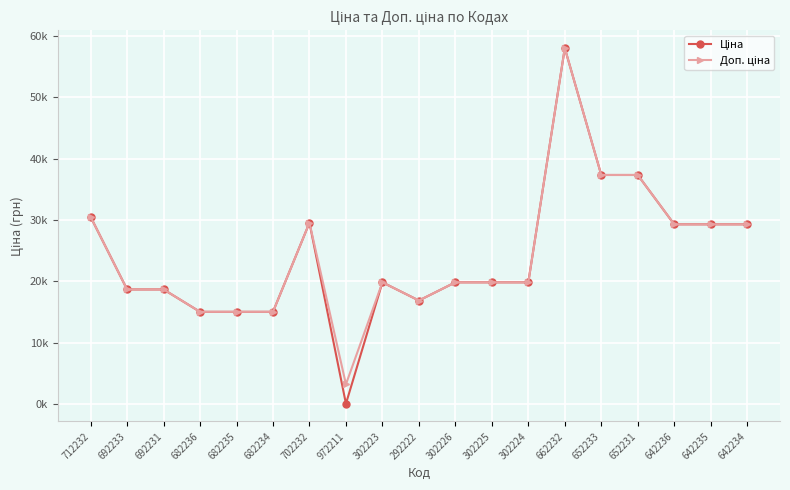

At which category is the sum across all series the highest?

662232